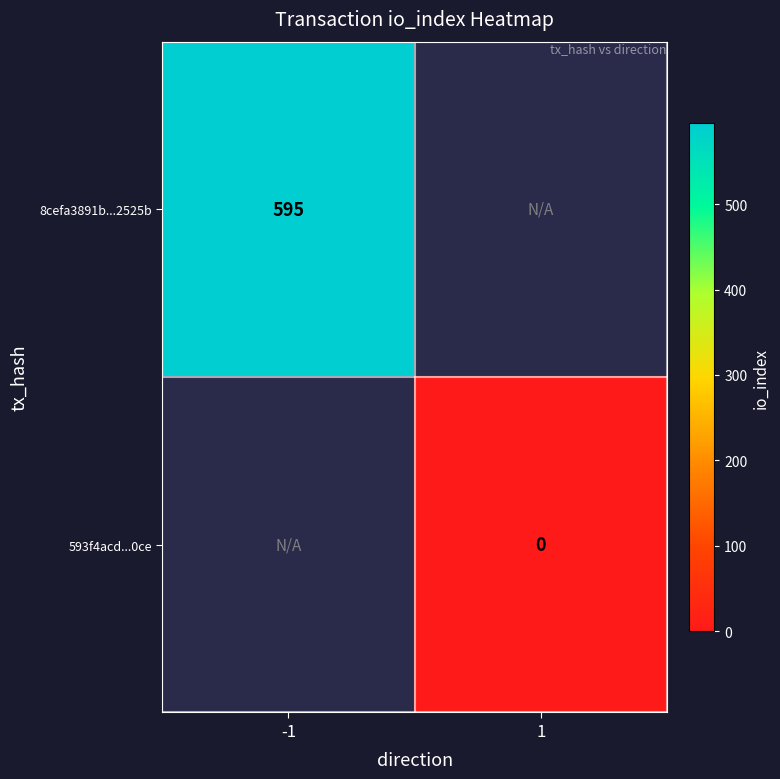

The value of 8cefa3891b...2525b at -1 is 267. True or false?

False